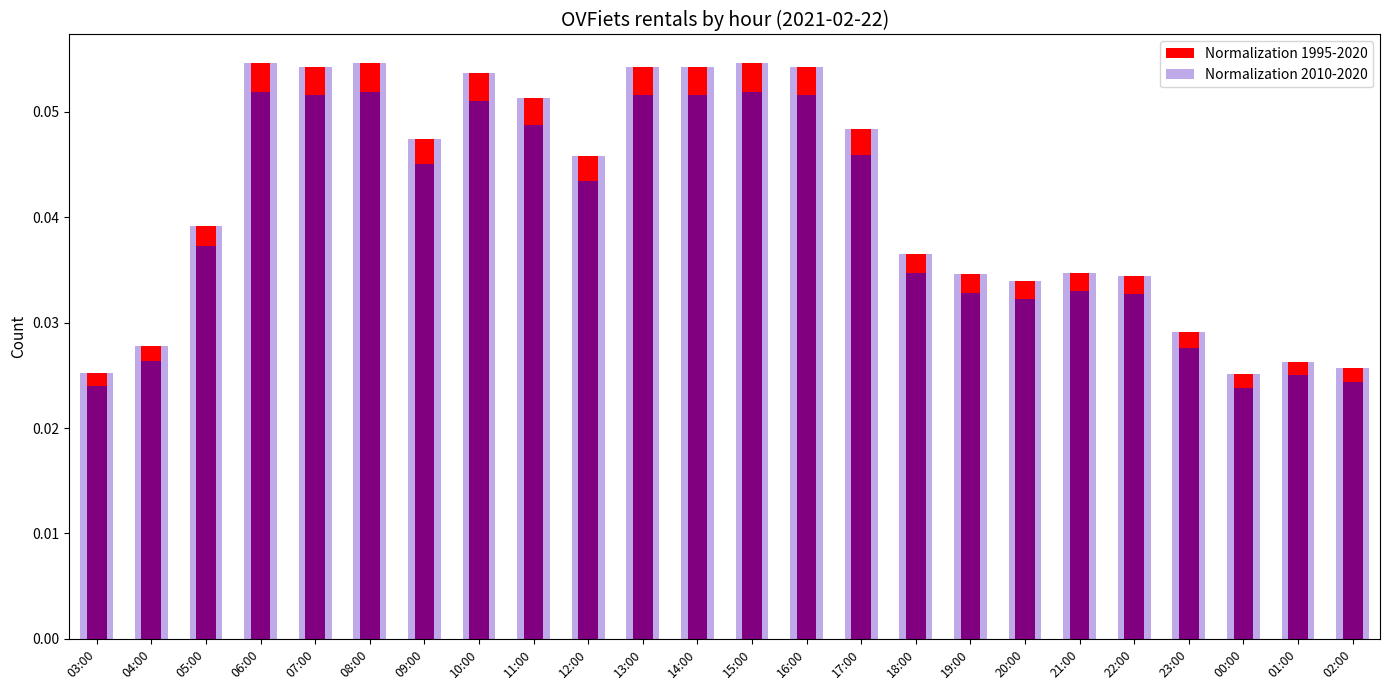

List the labels in order of Normalization 2010-2020 value, largest first.

06:00, 08:00, 15:00, 07:00, 13:00, 14:00, 16:00, 10:00, 11:00, 17:00, 09:00, 12:00, 05:00, 18:00, 21:00, 19:00, 22:00, 20:00, 23:00, 04:00, 01:00, 02:00, 03:00, 00:00